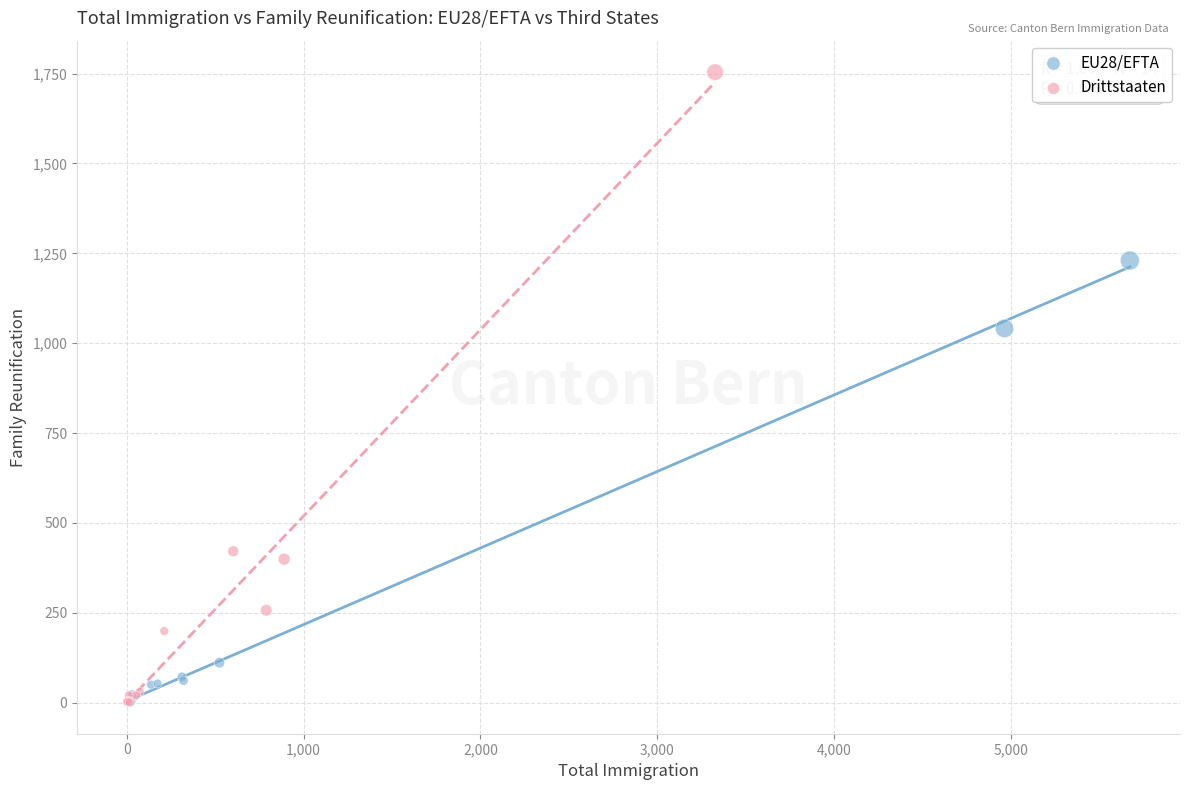

Which series reaches the maximum Y coordinate?

Drittstaaten